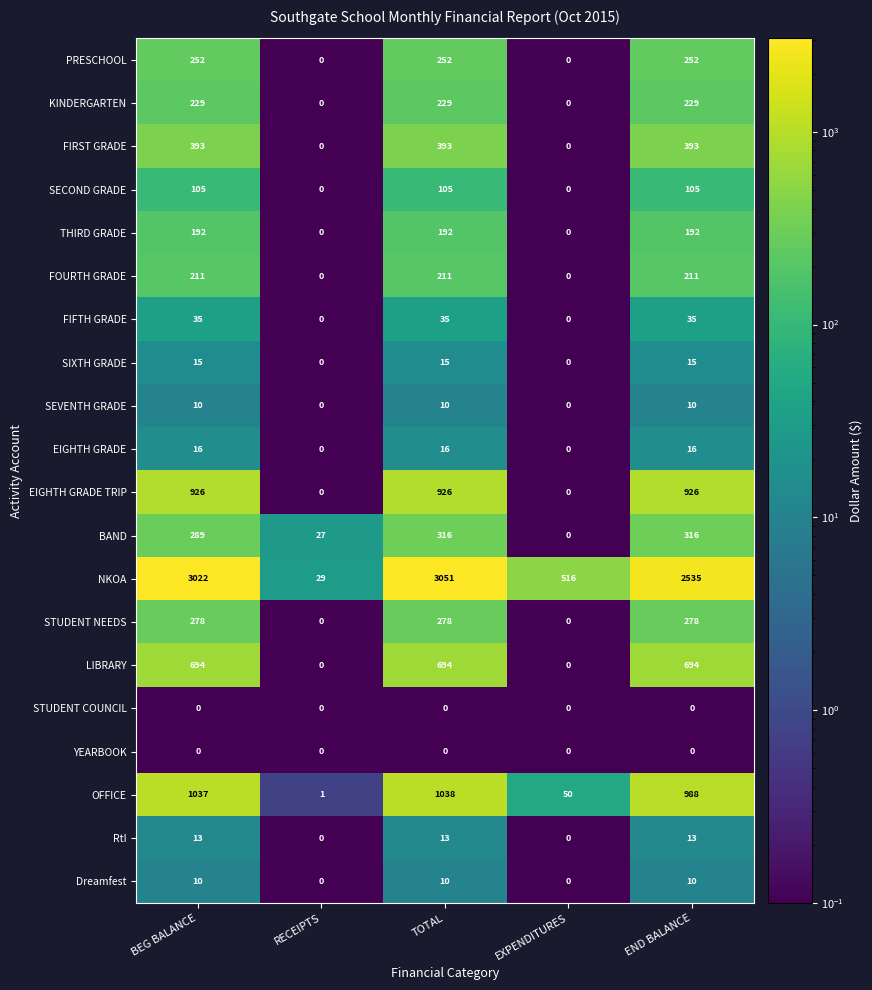

True or false: SIXTH GRADE has a value of 26 at TOTAL.

False